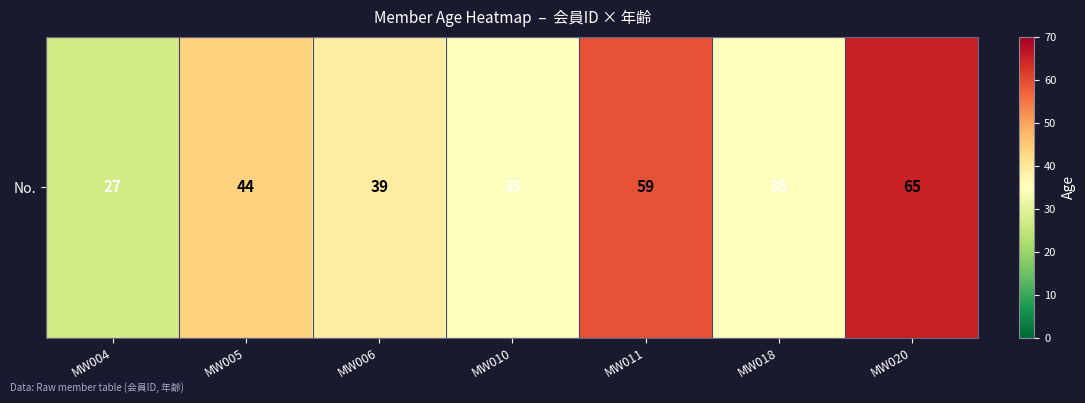

Rank the categories by value from lowest to highest.

MW004, MW010, MW018, MW006, MW005, MW011, MW020